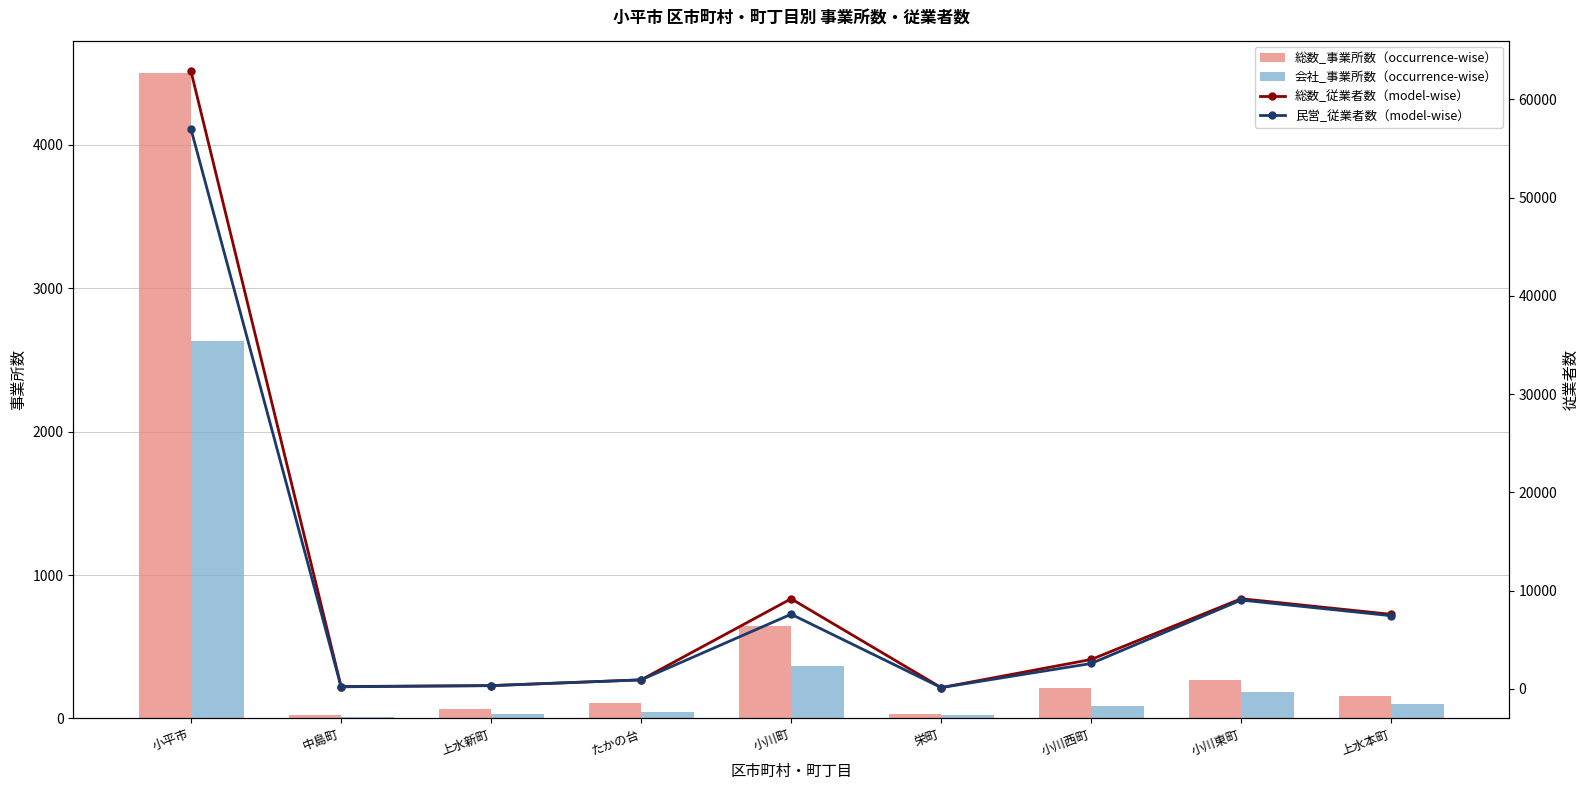

What is the sum of the 総数_従業者数（model-wise） values at 小川東町 and 栄町?

9319